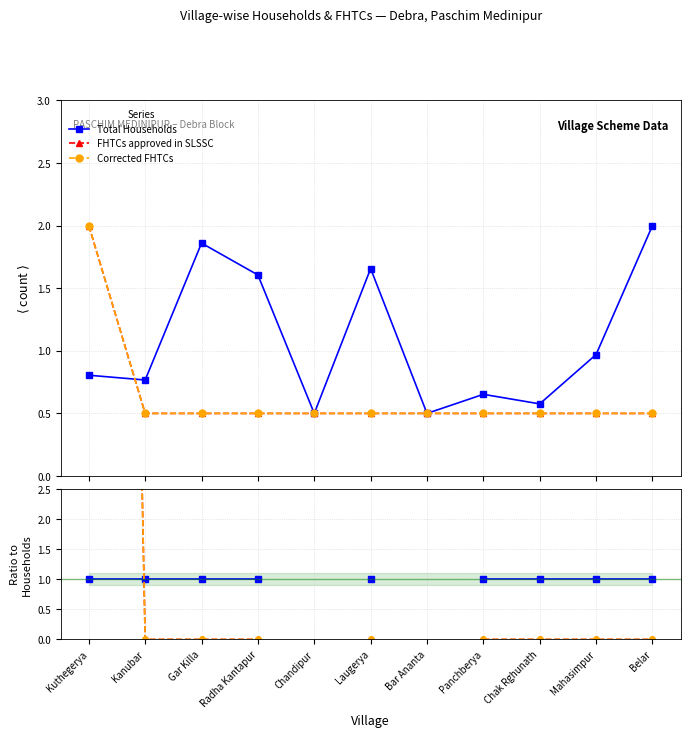

Where is FHTCs approved in SLSSC nearest to the value 23?

Kanubar